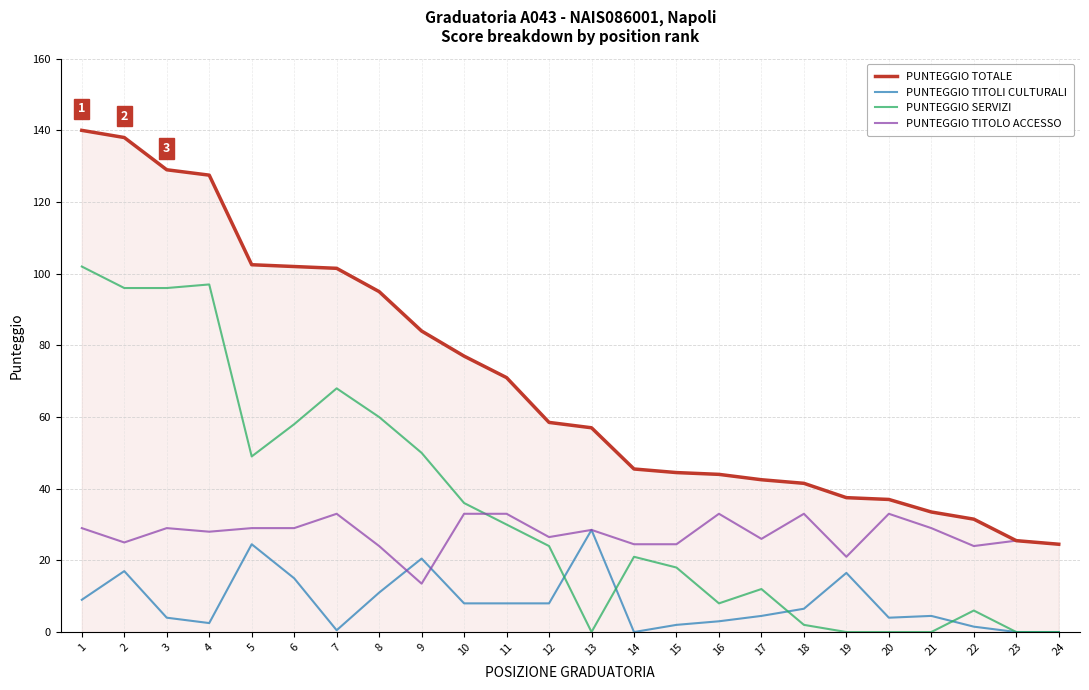

What is the spread (max minus min) of values at 23?

25.5